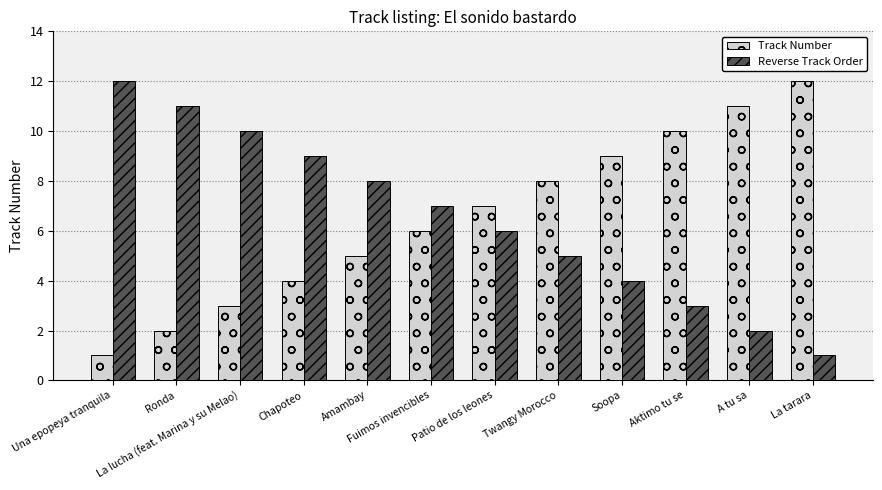

What position from the left is Patio de los leones?

7